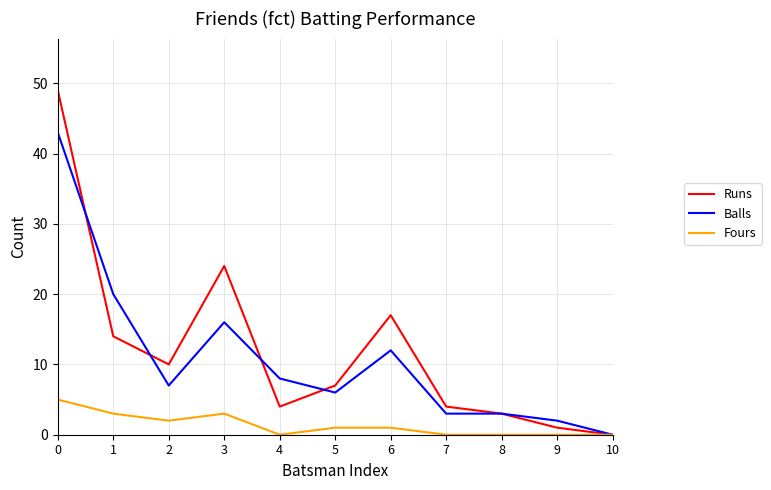

Reading left to right, extract all data points from this chart.

Runs: 0=49	1=14	2=10	3=24	4=4	5=7	6=17	7=4	8=3	9=1	10=0
Balls: 0=43	1=20	2=7	3=16	4=8	5=6	6=12	7=3	8=3	9=2	10=0
Fours: 0=5	1=3	2=2	3=3	4=0	5=1	6=1	7=0	8=0	9=0	10=0